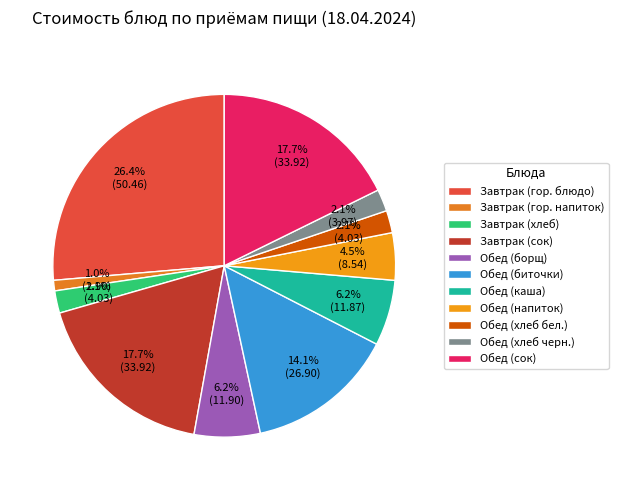

Between Обед (каша) and Завтрак (гор. напиток), which is larger?

Обед (каша)